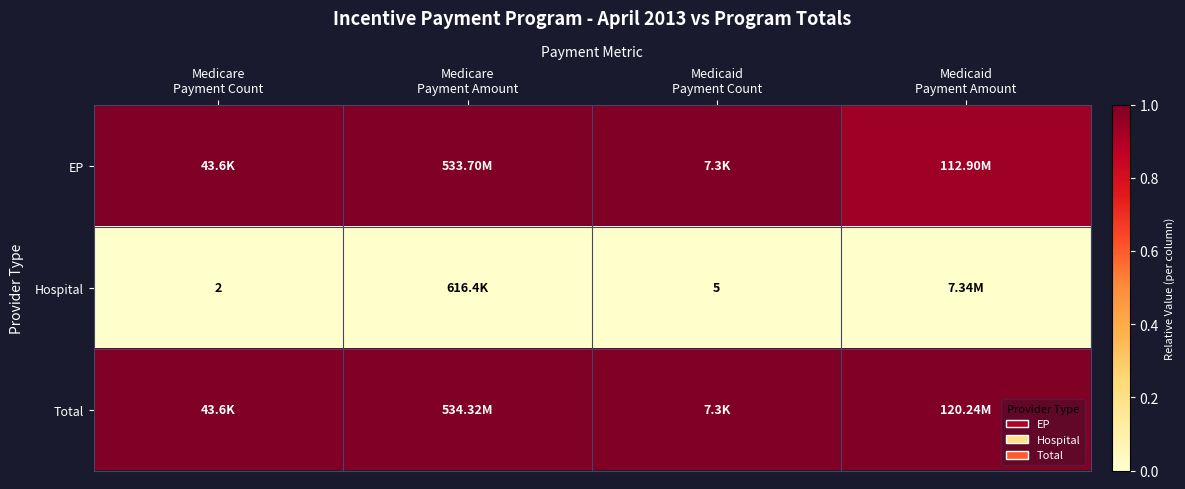

Which has a higher value, Medicaid
Payment Count or Medicare
Payment Count?

Medicare
Payment Count